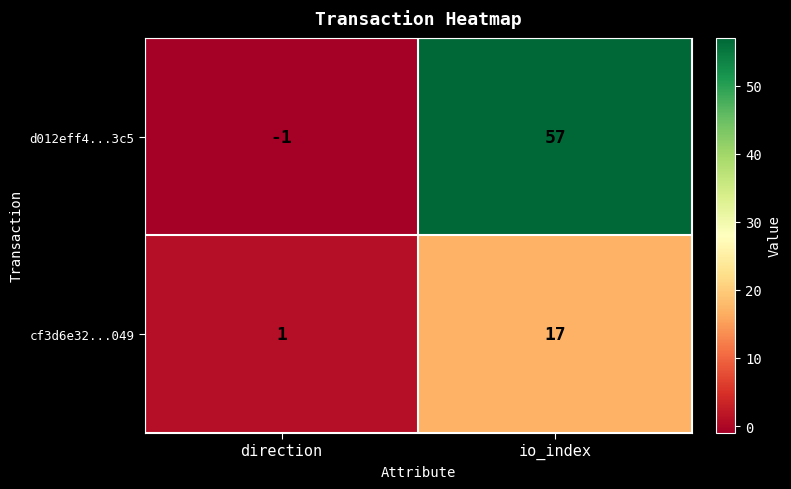

At which category is the sum across all series the highest?

io_index